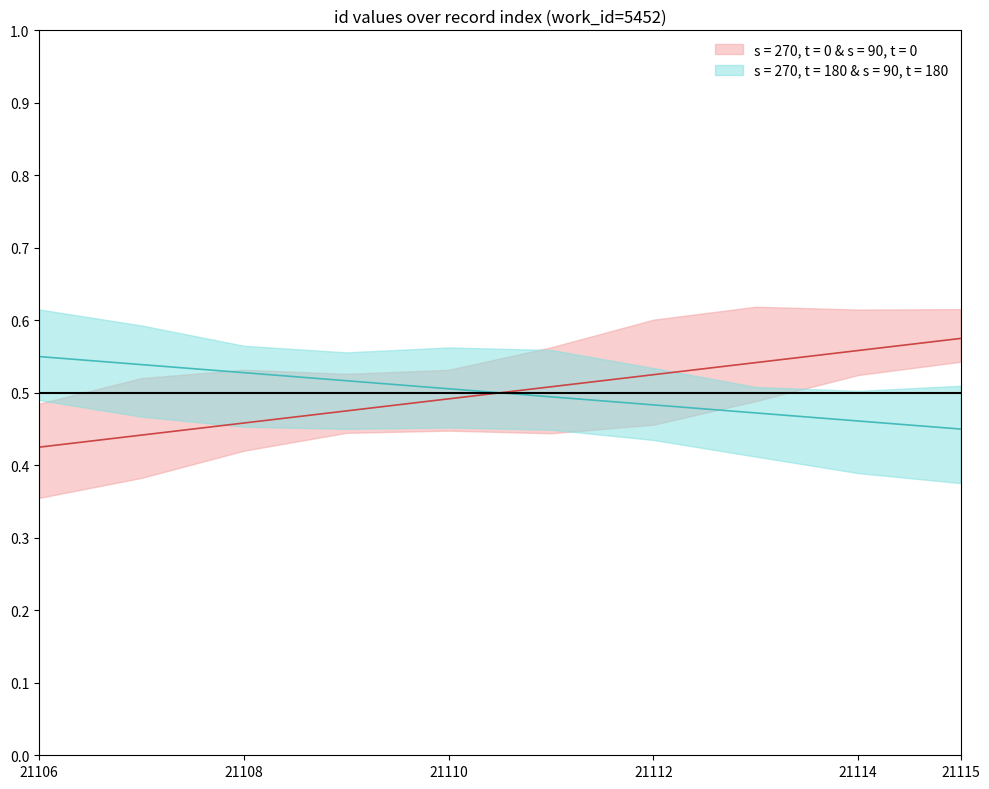

What is the difference between the id_lower values at 21112 and 21107?

0.1